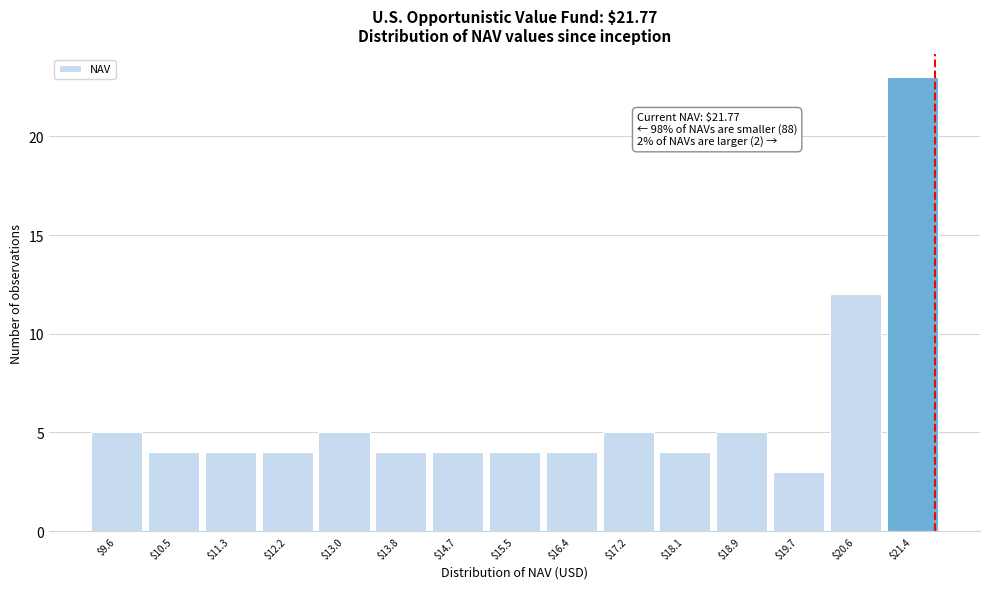

Which range on the x-axis has the tallest bar?

21.0 to 21.9